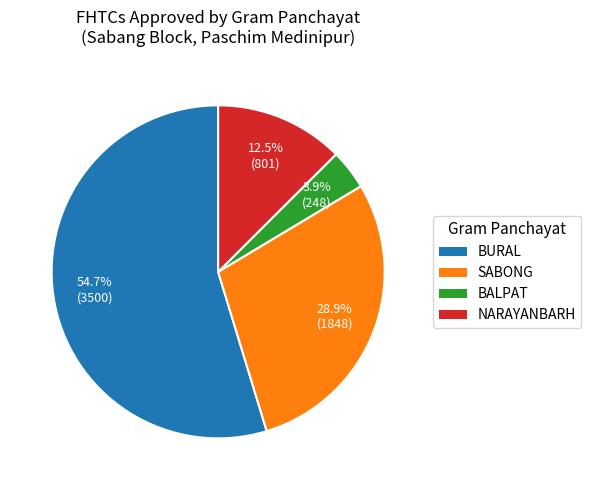

Does any single category account for the majority?

Yes